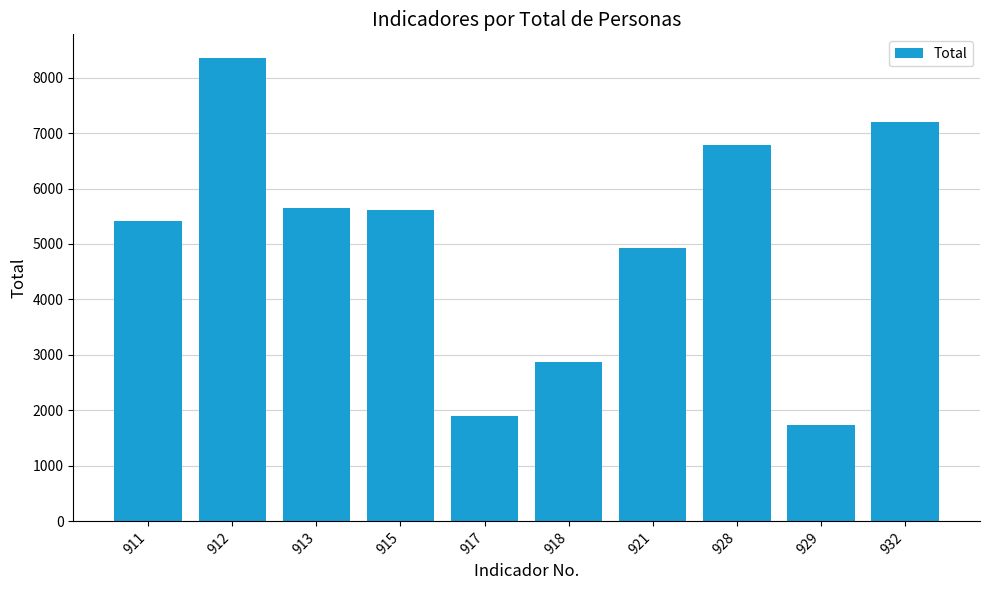

What is the minimum value shown in the chart?

1741